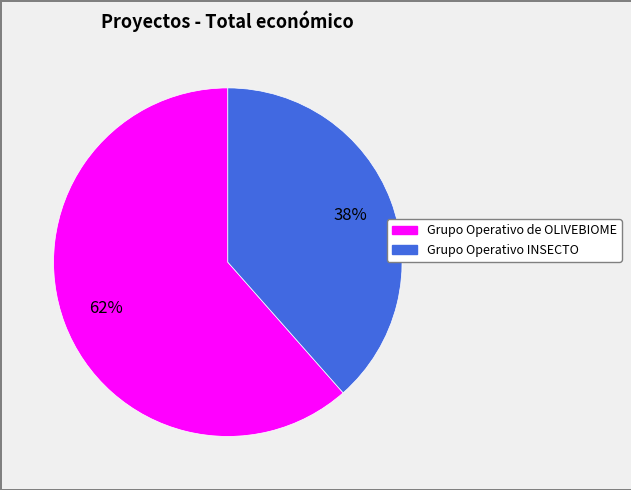

What is the ratio of the value at Grupo Operativo de OLIVEBIOME to the value at Grupo Operativo INSECTO?

1.6